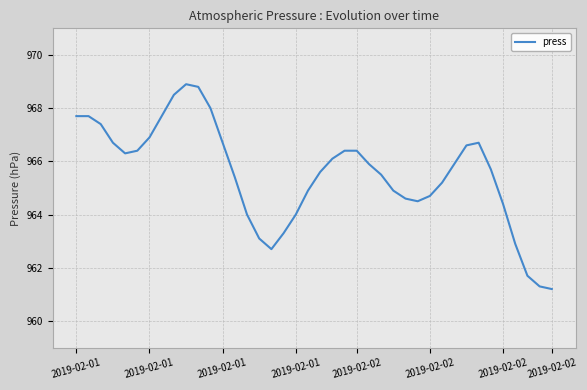

What is the smallest value displayed?

961.2